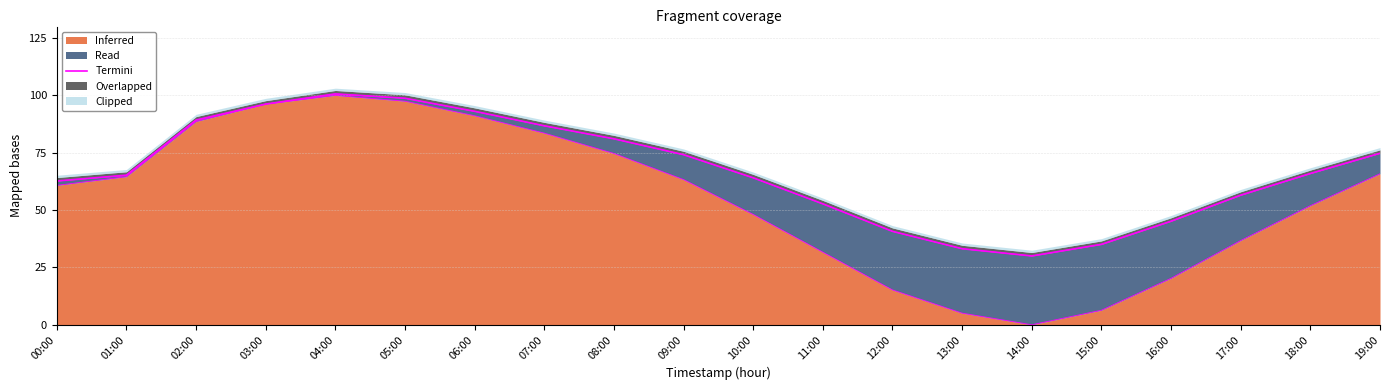

Where is the first local maximum?

04:00